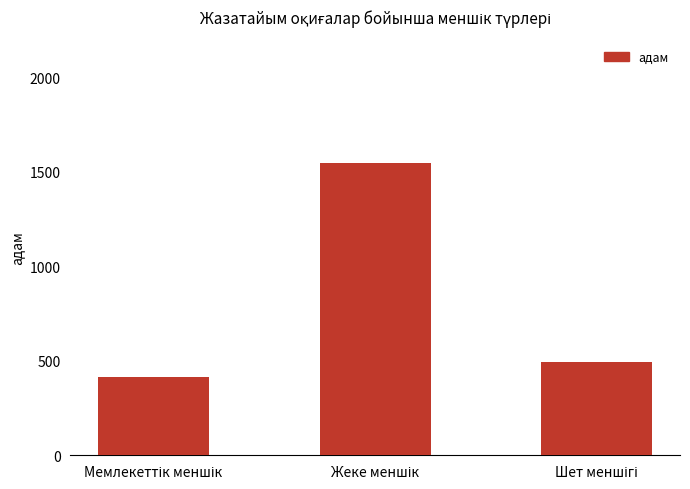

What is the smallest value displayed?

413